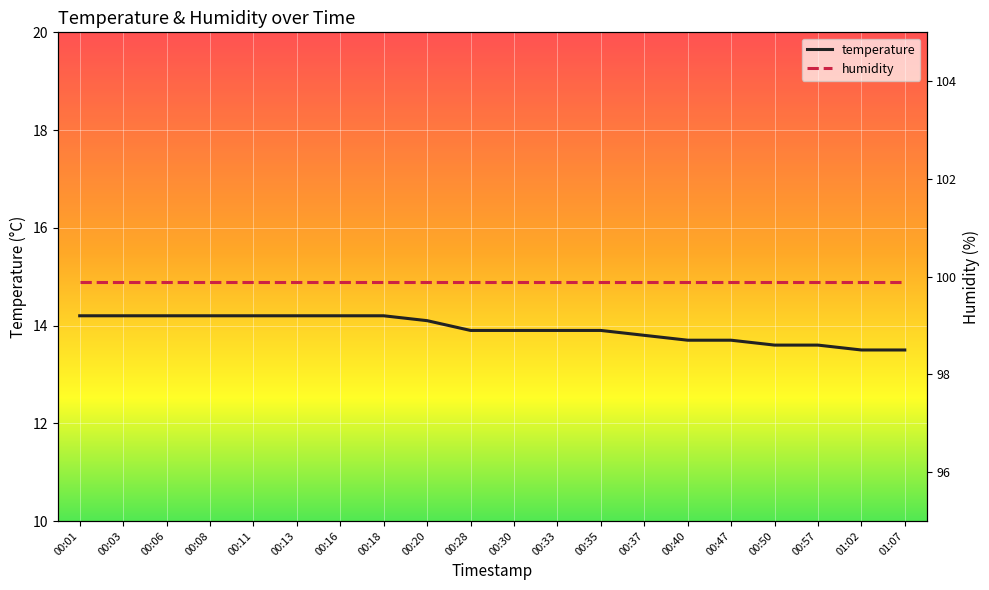

True or false: humidity and temperature intersect in this chart.

False